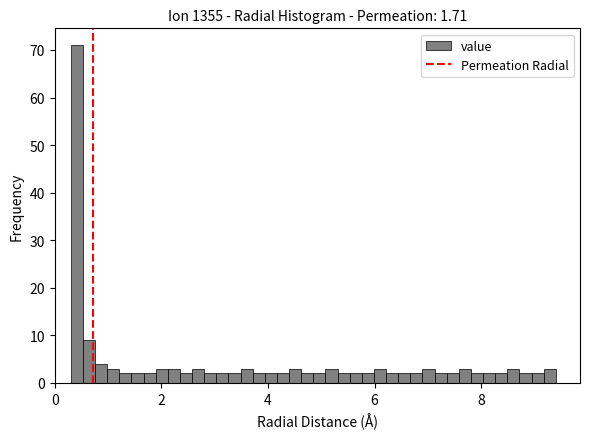

Read against the x-axis, roughly where is the centre of the tallest bar?

0.4